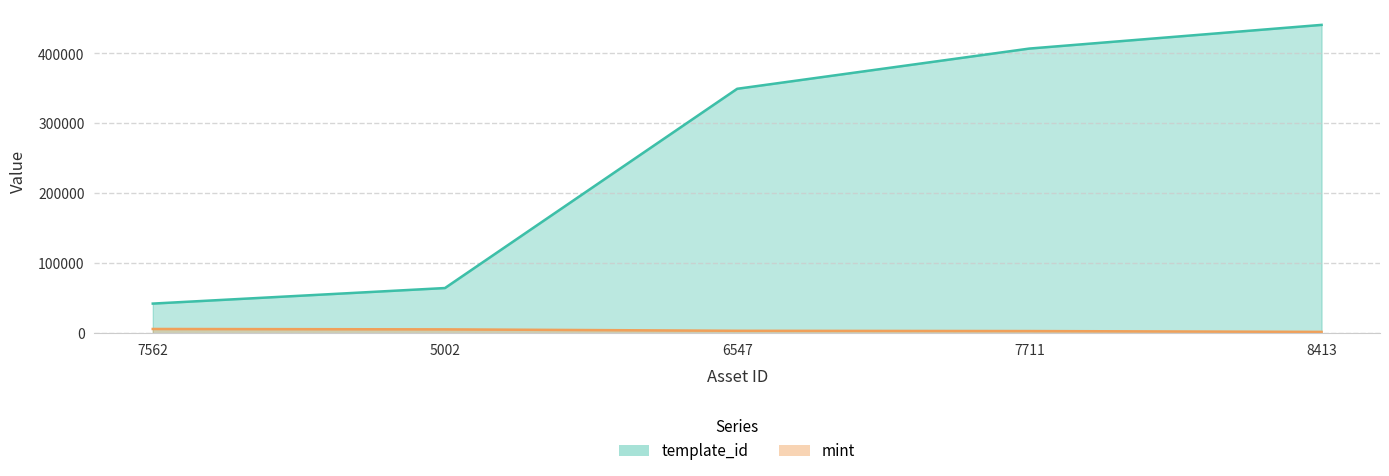

How many categories are shown in the chart?

5